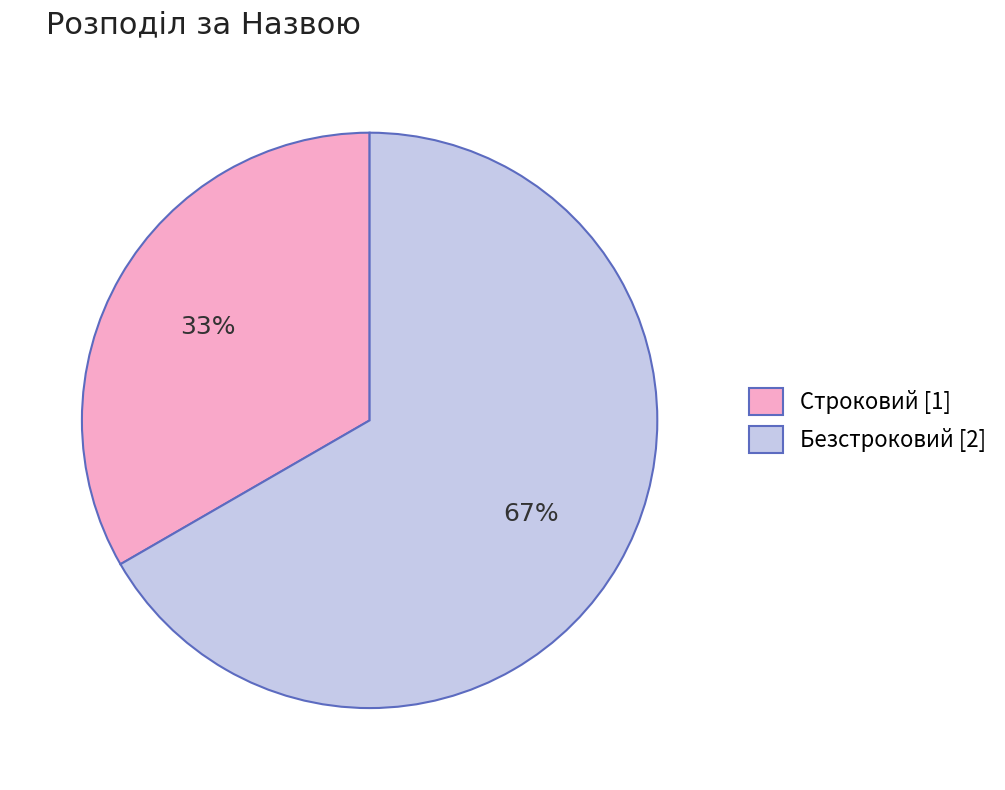

What percentage is the Безстроковий slice, to the nearest percent?

67%